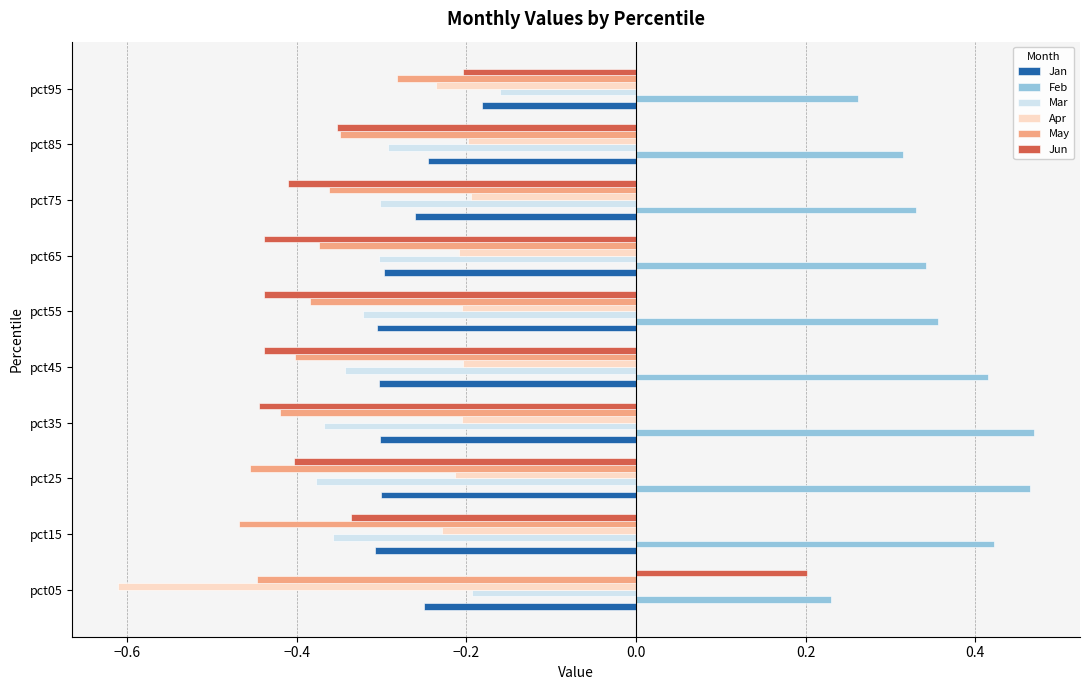

What is the spread (max minus min) of values at pct75?

0.7